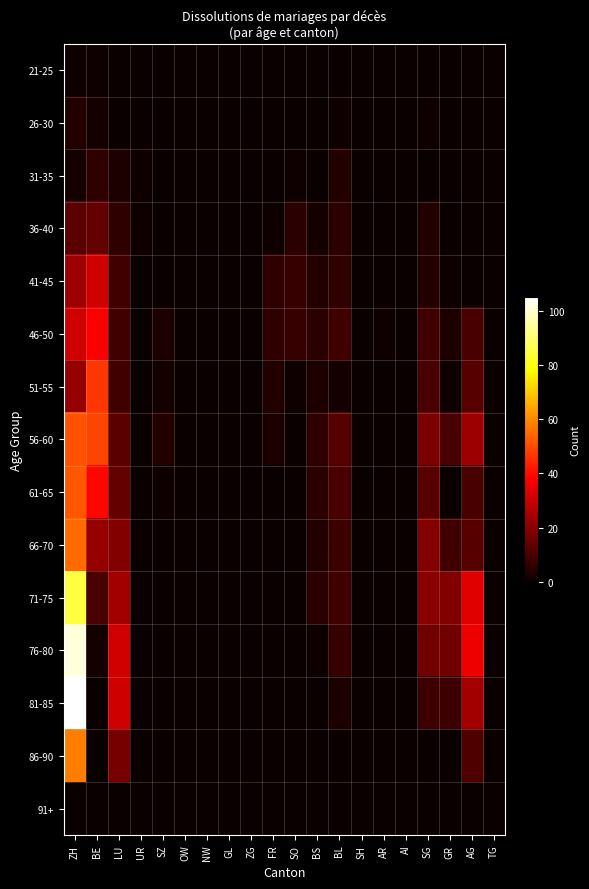

Reading left to right, transcribe all the data shown in this chart.

21-25: ZH=1	BE=1	LU=0	UR=0	SZ=0	OW=0	NW=0	GL=0	ZG=0	FR=0	SO=0	BS=0	BL=0	SH=0	AR=0	AI=0	SG=0	GR=0	AG=0	TG=0
26-30: ZH=4	BE=2	LU=0	UR=0	SZ=0	OW=0	NW=0	GL=0	ZG=0	FR=0	SO=0	BS=0	BL=1	SH=0	AR=0	AI=0	SG=1	GR=0	AG=0	TG=0
31-35: ZH=2	BE=6	LU=3	UR=1	SZ=0	OW=0	NW=0	GL=0	ZG=0	FR=0	SO=1	BS=0	BL=4	SH=0	AR=0	AI=0	SG=0	GR=0	AG=0	TG=0
36-40: ZH=13	BE=14	LU=6	UR=1	SZ=0	OW=0	NW=0	GL=0	ZG=0	FR=1	SO=5	BS=2	BL=5	SH=0	AR=0	AI=0	SG=4	GR=0	AG=0	TG=0
41-45: ZH=23	BE=31	LU=9	UR=0	SZ=0	OW=0	NW=0	GL=0	ZG=0	FR=6	SO=7	BS=4	BL=6	SH=0	AR=0	AI=0	SG=4	GR=1	AG=0	TG=0
46-50: ZH=31	BE=38	LU=9	UR=0	SZ=3	OW=0	NW=0	GL=0	ZG=0	FR=6	SO=7	BS=5	BL=9	SH=0	AR=1	AI=0	SG=9	GR=3	AG=10	TG=0
51-55: ZH=22	BE=47	LU=9	UR=0	SZ=2	OW=0	NW=0	GL=0	ZG=0	FR=4	SO=1	BS=3	BL=2	SH=0	AR=0	AI=0	SG=10	GR=1	AG=12	TG=0
56-60: ZH=51	BE=49	LU=13	UR=0	SZ=4	OW=0	NW=0	GL=0	ZG=0	FR=3	SO=0	BS=6	BL=12	SH=0	AR=0	AI=0	SG=18	GR=10	AG=23	TG=0
61-65: ZH=52	BE=39	LU=14	UR=0	SZ=1	OW=0	NW=0	GL=0	ZG=0	FR=0	SO=0	BS=5	BL=10	SH=0	AR=0	AI=0	SG=12	GR=0	AG=10	TG=0
66-70: ZH=55	BE=22	LU=19	UR=0	SZ=0	OW=0	NW=0	GL=0	ZG=0	FR=0	SO=0	BS=4	BL=8	SH=0	AR=0	AI=0	SG=19	GR=9	AG=12	TG=0
71-75: ZH=85	BE=10	LU=24	UR=0	SZ=0	OW=0	NW=0	GL=0	ZG=0	FR=0	SO=0	BS=5	BL=9	SH=0	AR=0	AI=0	SG=20	GR=19	AG=34	TG=0
76-80: ZH=101	BE=2	LU=31	UR=0	SZ=0	OW=0	NW=0	GL=0	ZG=0	FR=0	SO=0	BS=1	BL=7	SH=0	AR=0	AI=0	SG=16	GR=16	AG=36	TG=0
81-85: ZH=105	BE=0	LU=31	UR=0	SZ=0	OW=0	NW=0	GL=0	ZG=0	FR=0	SO=0	BS=0	BL=3	SH=0	AR=0	AI=0	SG=8	GR=8	AG=24	TG=0
86-90: ZH=58	BE=0	LU=17	UR=0	SZ=0	OW=0	NW=0	GL=0	ZG=0	FR=0	SO=0	BS=0	BL=0	SH=0	AR=0	AI=0	SG=0	GR=0	AG=11	TG=0
91+: ZH=0	BE=0	LU=0	UR=0	SZ=0	OW=0	NW=0	GL=0	ZG=0	FR=0	SO=0	BS=0	BL=0	SH=0	AR=0	AI=0	SG=0	GR=0	AG=0	TG=0